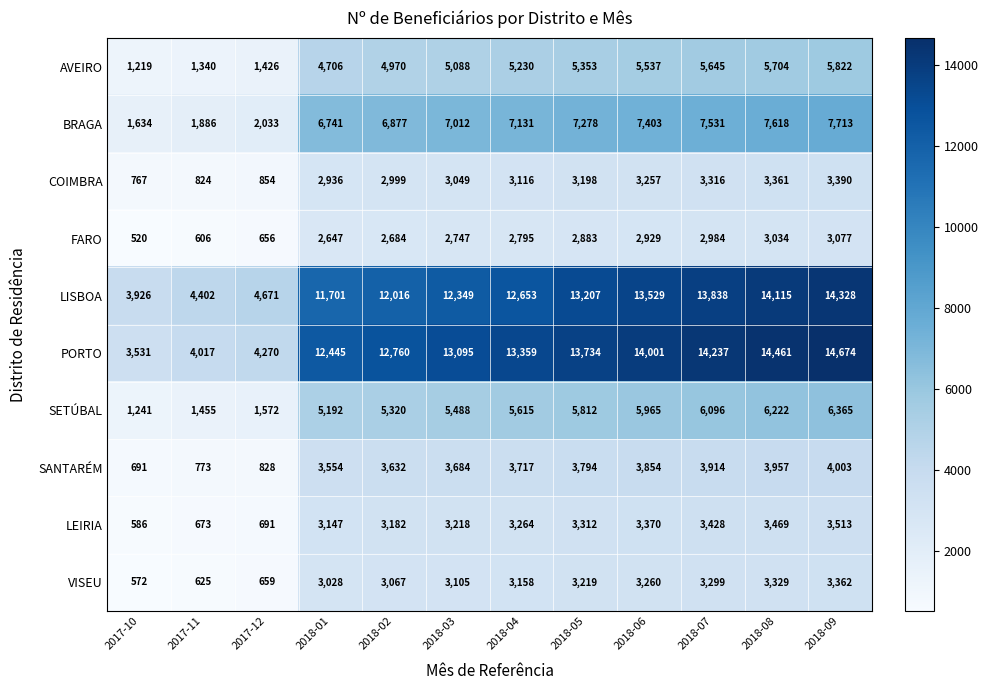

At which category does the chart reach its minimum across all series?

2017-10